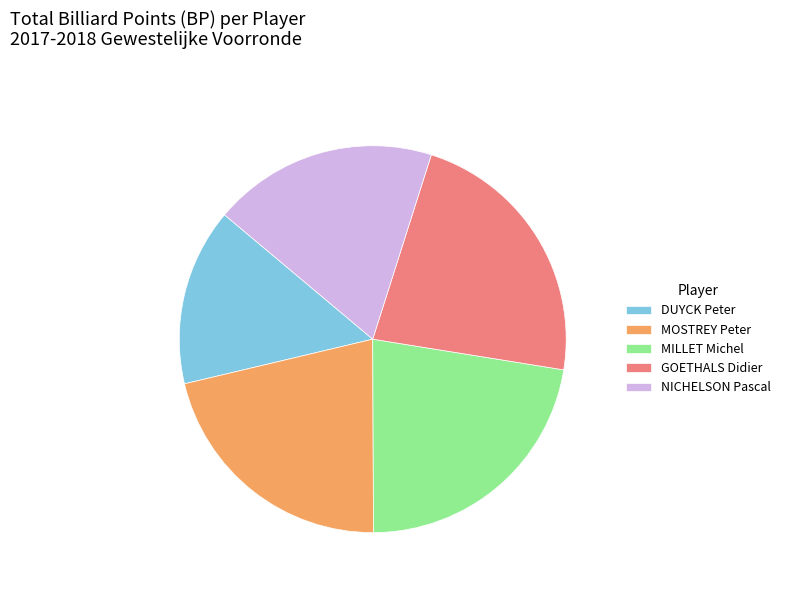

Which category has the smallest portion of the pie?

DUYCK Peter